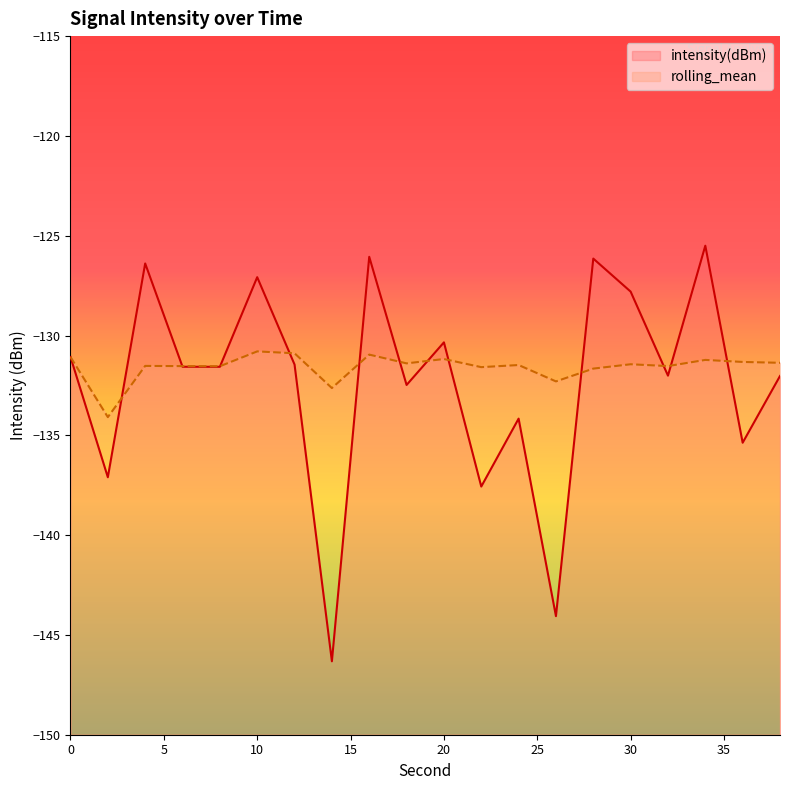

Which series has the largest range (max minus min)?

intensity(dBm)